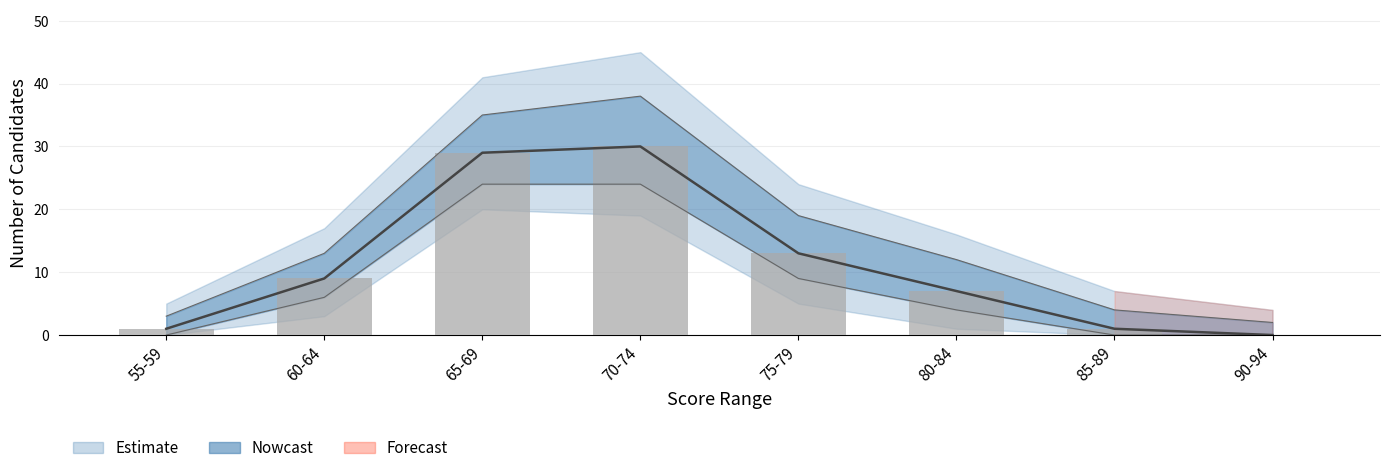

At which label is the value closest to 15?

75-79